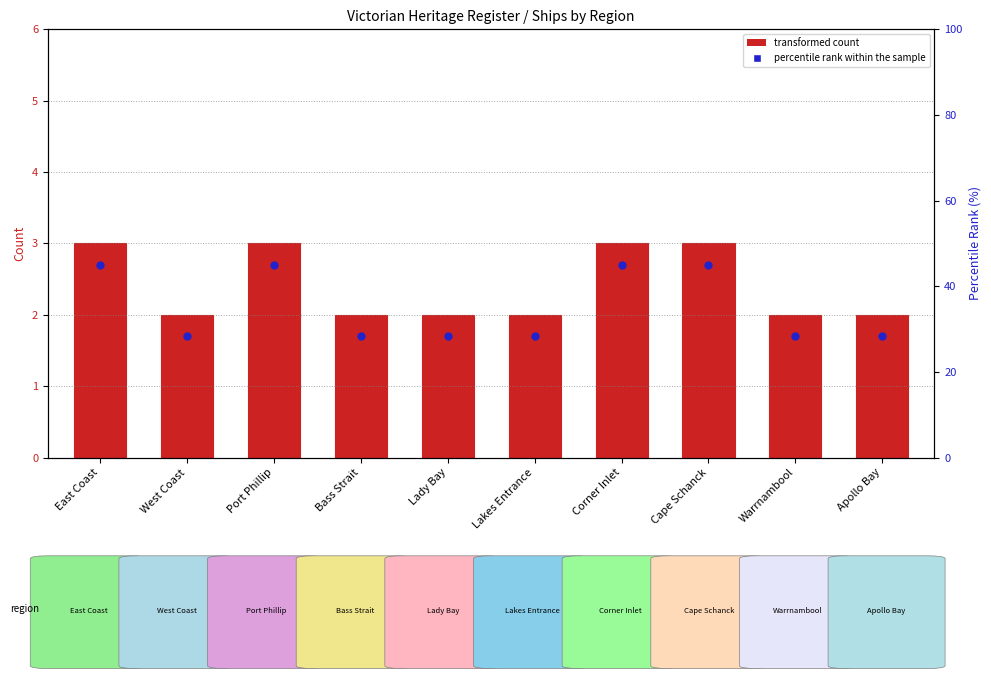

What are all the series names shown in the legend?

transformed count, percentile rank within the sample